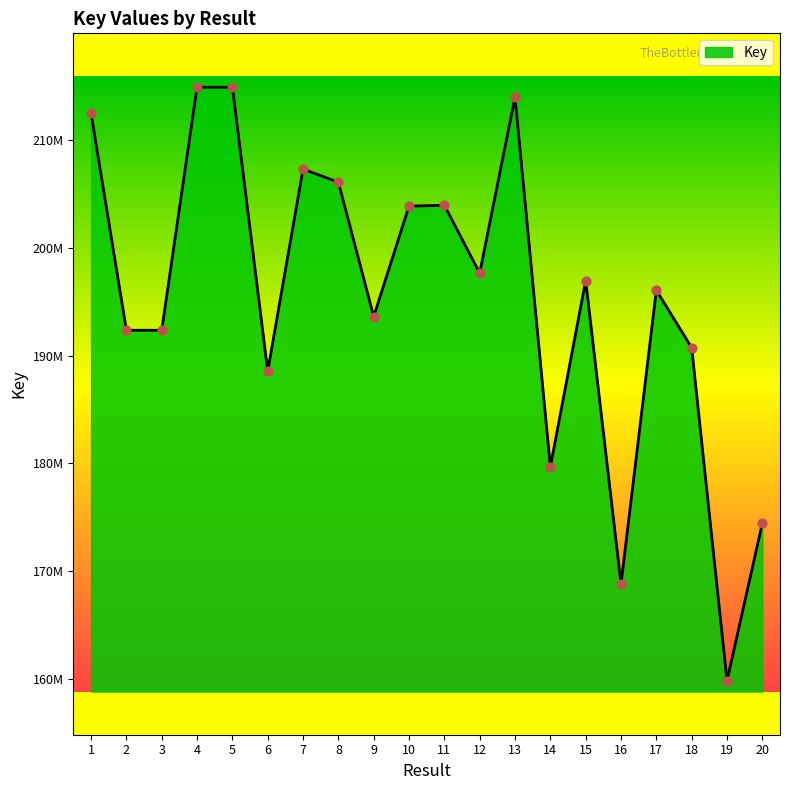

Between 18 and 6, which is larger?

18